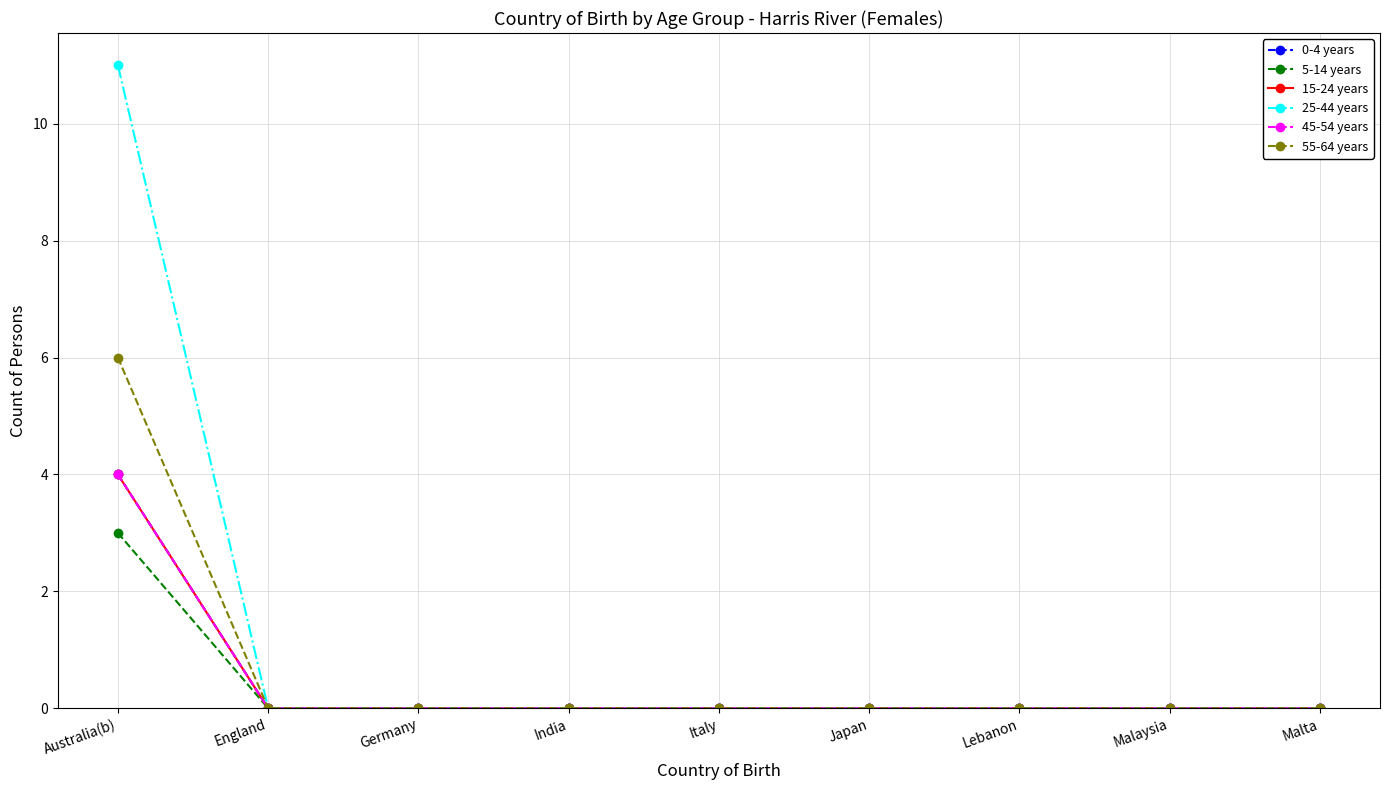

Is this an area chart (filled region under the line)?

No